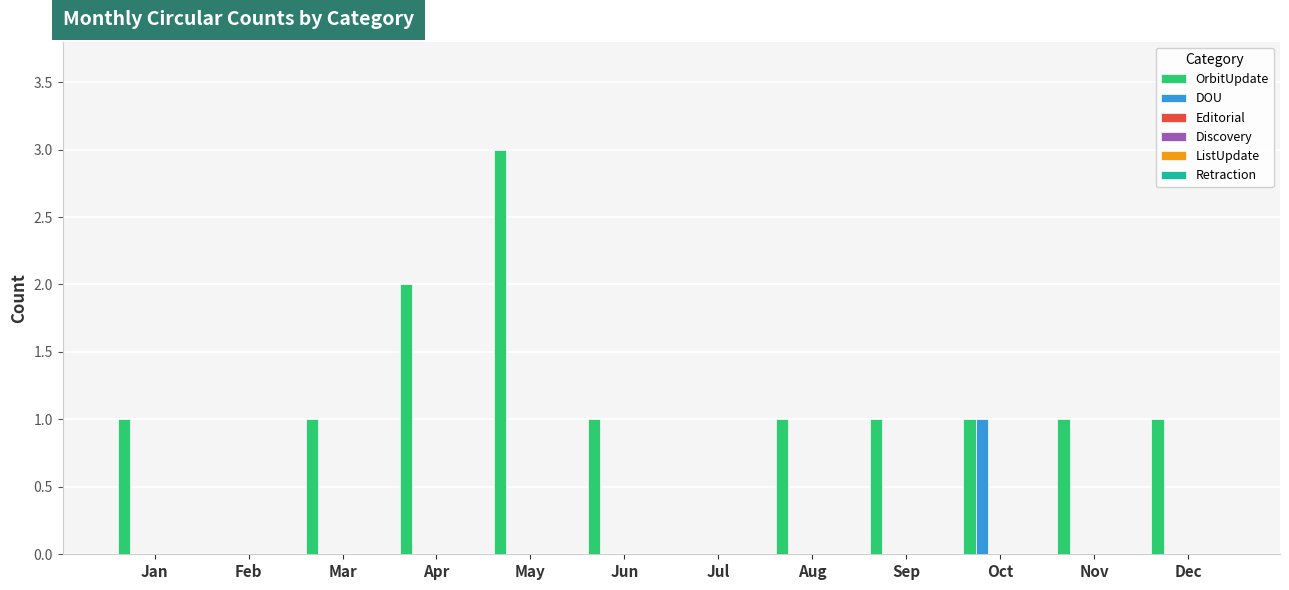

Which series has the largest total across all categories?

OrbitUpdate